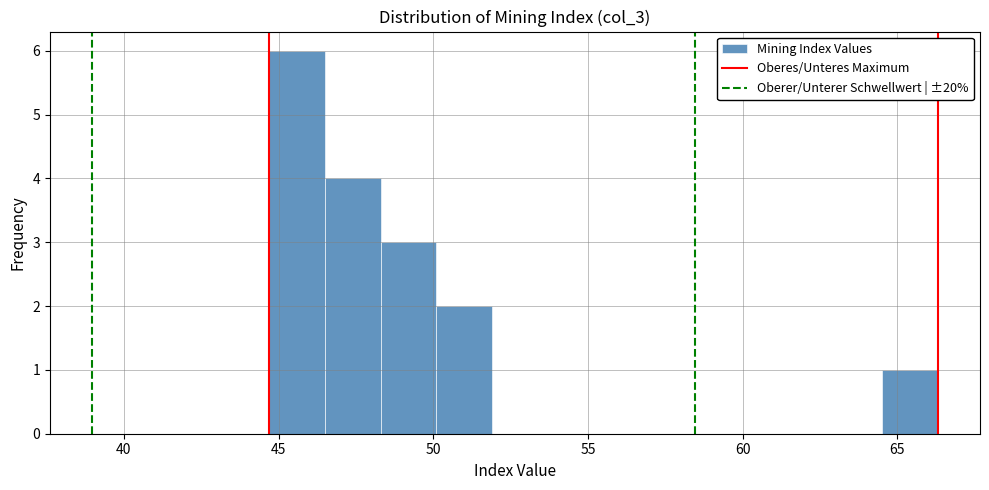

Read against the x-axis, roughly where is the centre of the tallest bar?

45.5